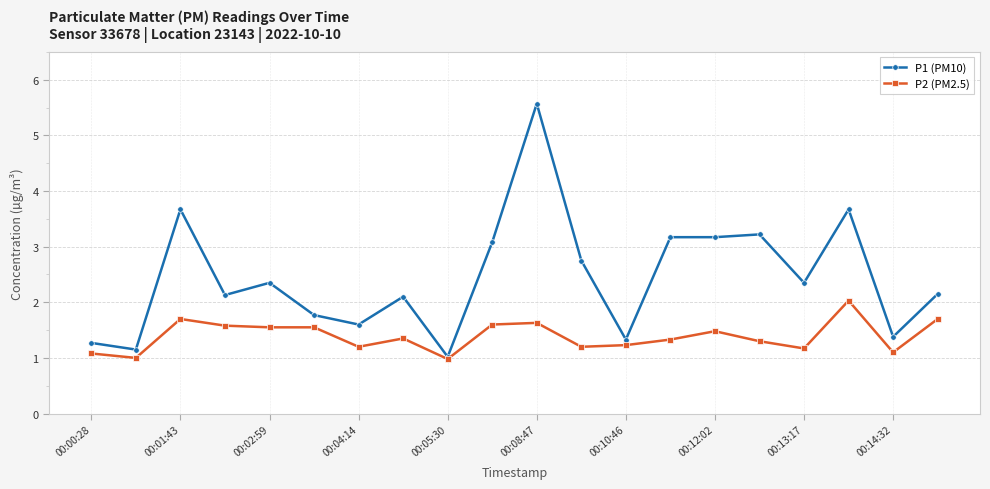

List the series in order of their overall mean, lowest first.

P2 (PM2.5), P1 (PM10)